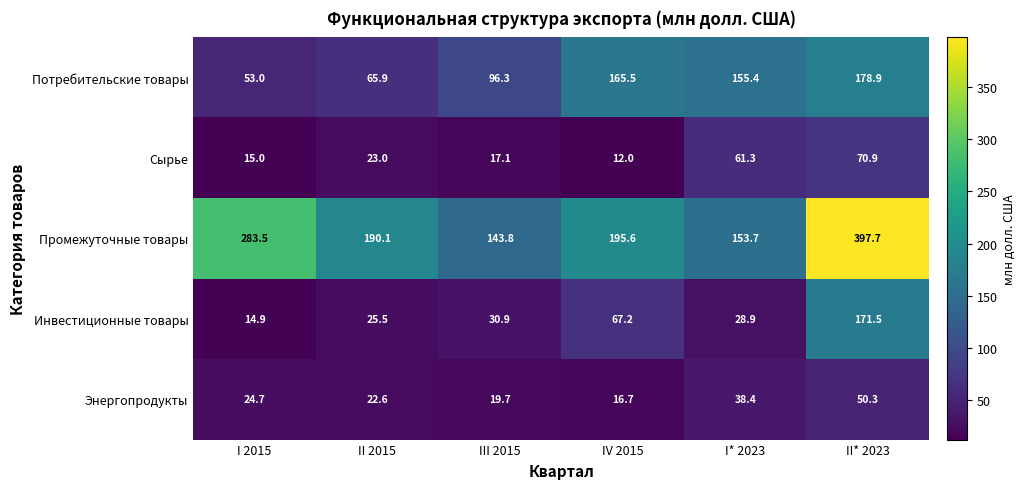

What is the maximum value shown in the chart?

397.7